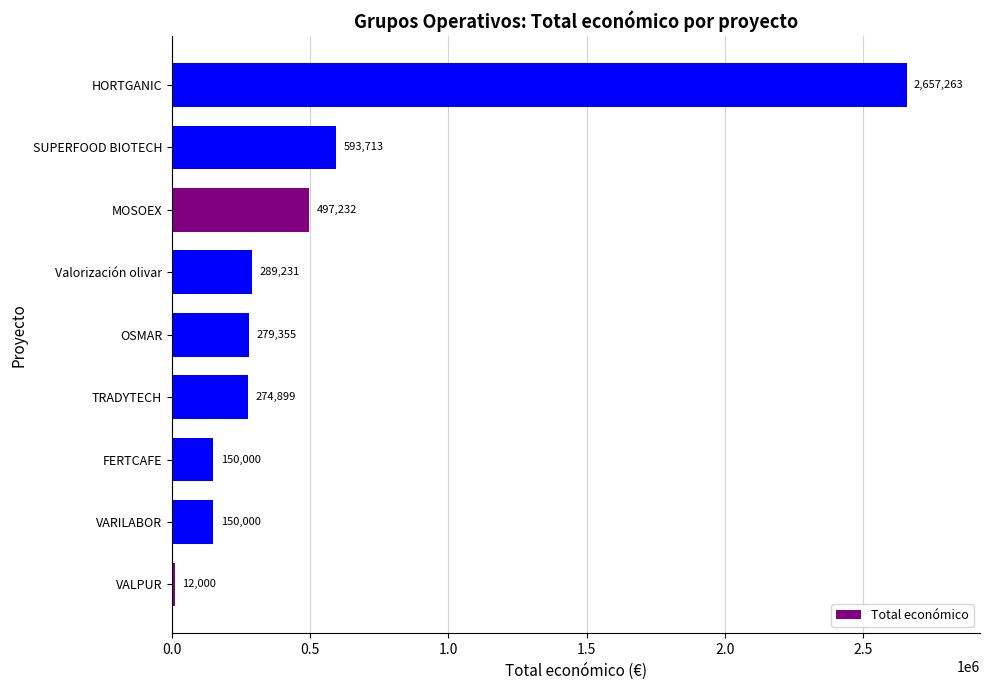

What is the difference between the maximum and minimum values?

2645263